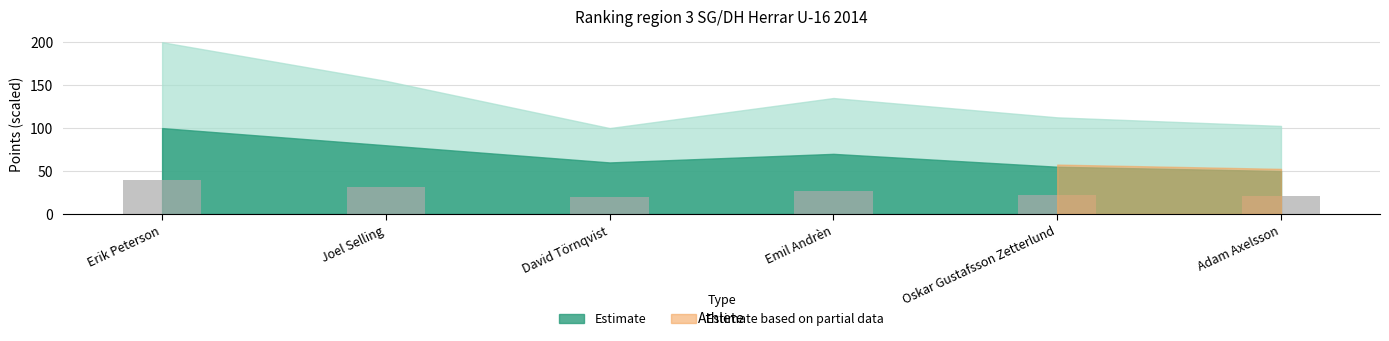

Is it true that the value at Joel Selling is 13.9?

False